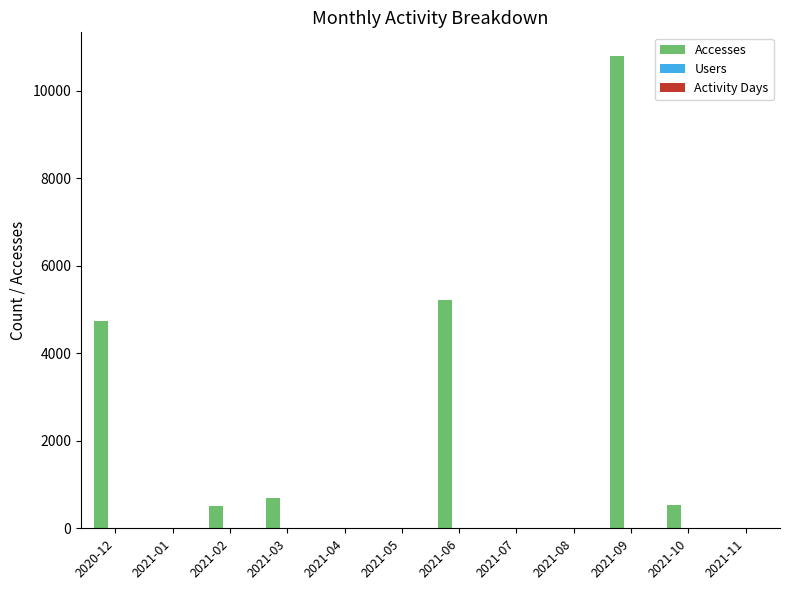

Which category has the highest value across all series?

2021-09